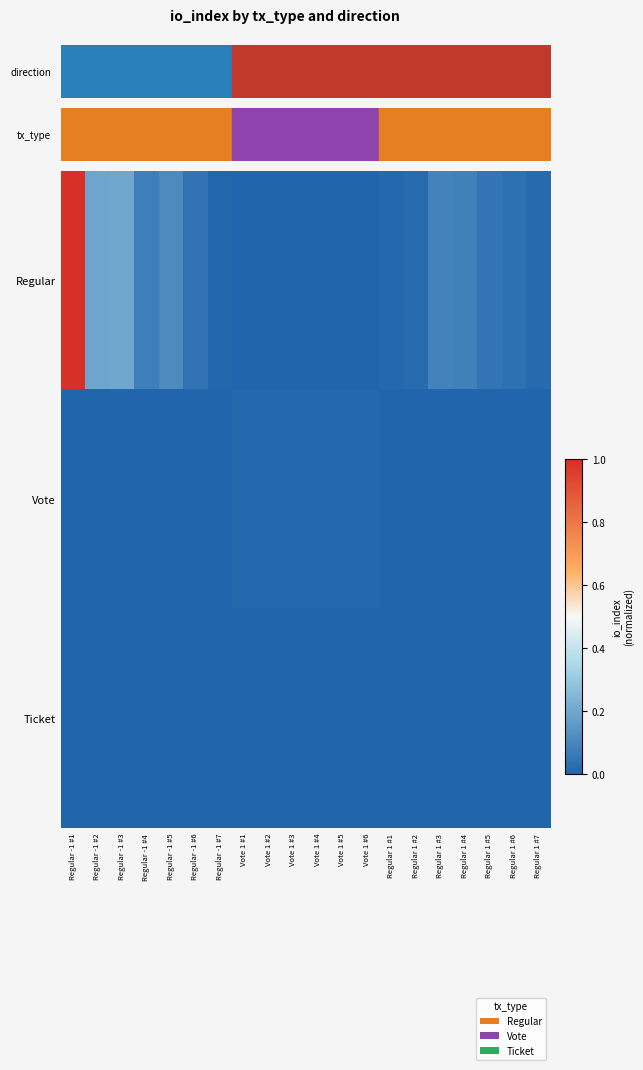

Reading left to right, list all the values displayed in this chart.

Regular: Regular -1 #1=1.0	Regular -1 #2=0.2	Regular -1 #3=0.2	Regular -1 #4=0.1	Regular -1 #5=0.1	Regular -1 #6=0.0	Regular -1 #7=0.0	Vote 1 #1=0.0	Vote 1 #2=0.0	Vote 1 #3=0.0	Vote 1 #4=0.0	Vote 1 #5=0.0	Vote 1 #6=0.0	Regular 1 #1=0.0	Regular 1 #2=0.0	Regular 1 #3=0.1	Regular 1 #4=0.1	Regular 1 #5=0.1	Regular 1 #6=0.0	Regular 1 #7=0.0
Vote: Regular -1 #1=0.0	Regular -1 #2=0.0	Regular -1 #3=0.0	Regular -1 #4=0.0	Regular -1 #5=0.0	Regular -1 #6=0.0	Regular -1 #7=0.0	Vote 1 #1=0.0	Vote 1 #2=0.0	Vote 1 #3=0.0	Vote 1 #4=0.0	Vote 1 #5=0.0	Vote 1 #6=0.0	Regular 1 #1=0.0	Regular 1 #2=0.0	Regular 1 #3=0.0	Regular 1 #4=0.0	Regular 1 #5=0.0	Regular 1 #6=0.0	Regular 1 #7=0.0
Ticket: Regular -1 #1=0.0	Regular -1 #2=0.0	Regular -1 #3=0.0	Regular -1 #4=0.0	Regular -1 #5=0.0	Regular -1 #6=0.0	Regular -1 #7=0.0	Vote 1 #1=0.0	Vote 1 #2=0.0	Vote 1 #3=0.0	Vote 1 #4=0.0	Vote 1 #5=0.0	Vote 1 #6=0.0	Regular 1 #1=0.0	Regular 1 #2=0.0	Regular 1 #3=0.0	Regular 1 #4=0.0	Regular 1 #5=0.0	Regular 1 #6=0.0	Regular 1 #7=0.0